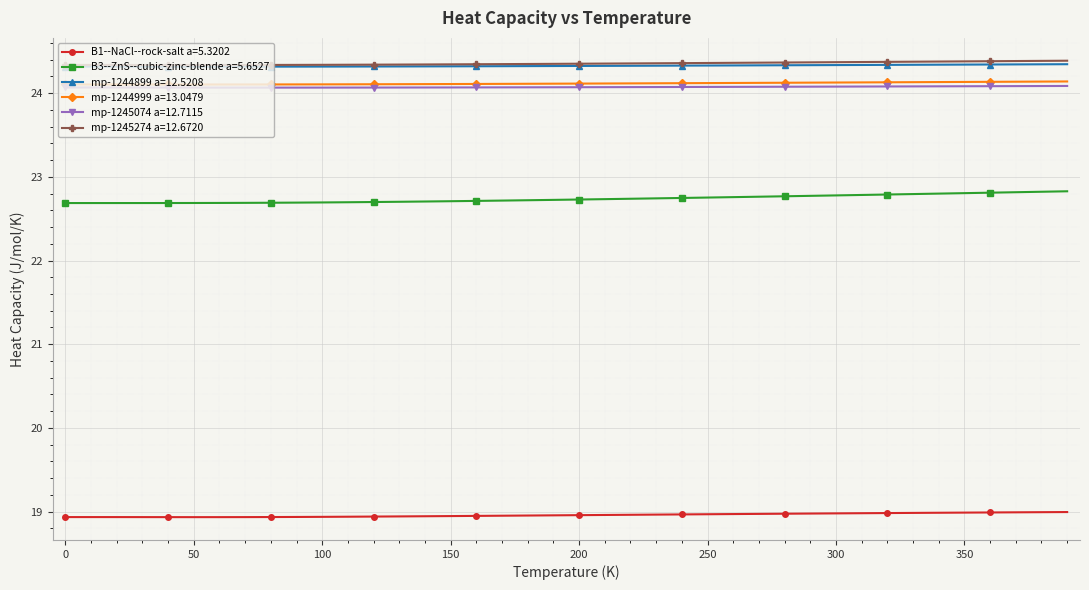

At how many categories does at least one series exceed 21?

40